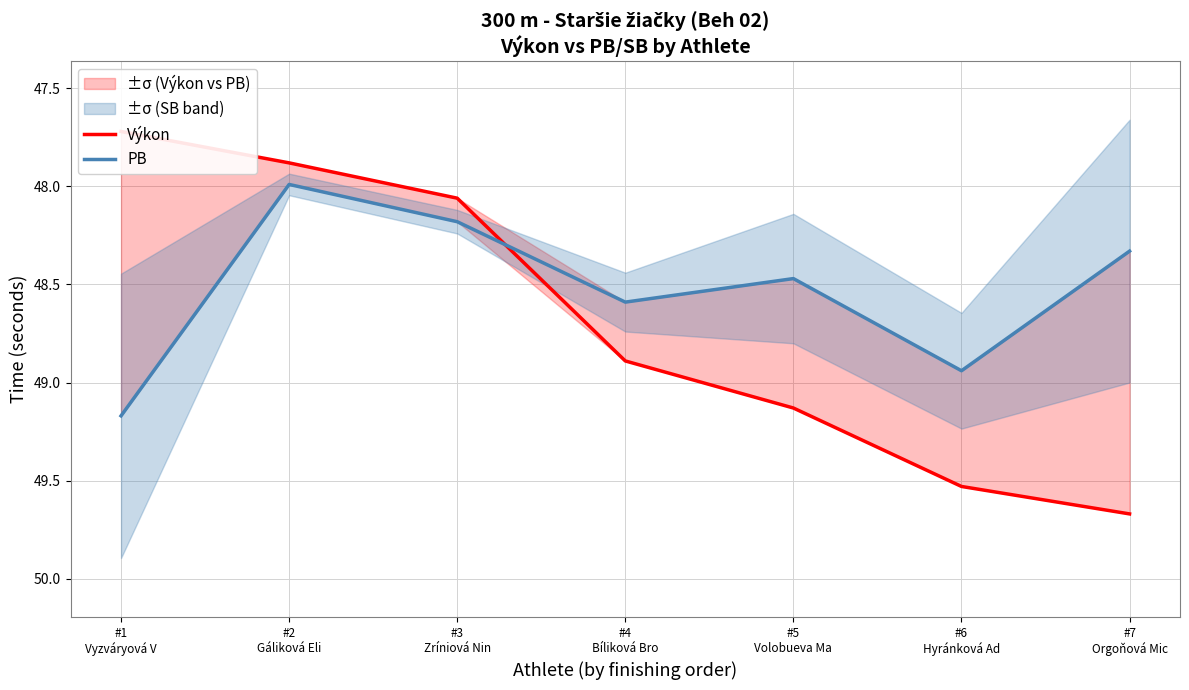

How many intersections are there between PB and Výkon?

1